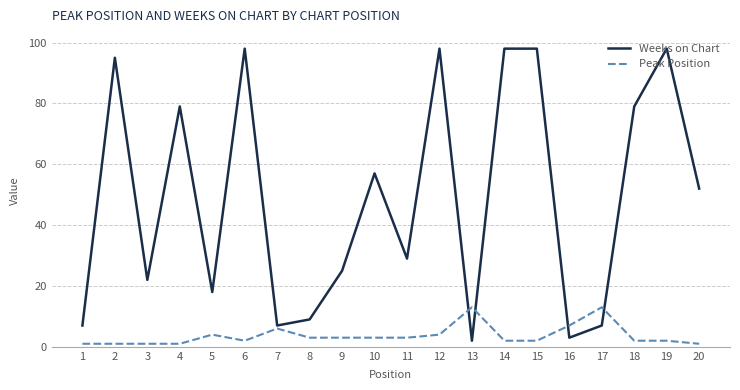

At which label is Peak Position closest to 7?

16